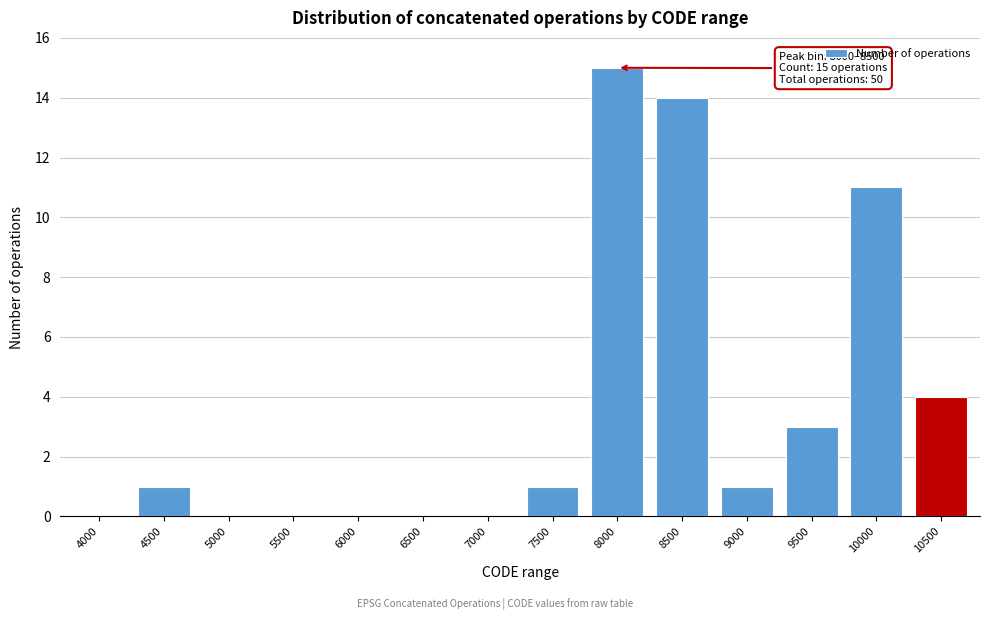

Reading left to right, what are all the values shown in this chart?

4000=0	4500=1	5000=0	5500=0	6000=0	6500=0	7000=0	7500=1	8000=15	8500=14	9000=1	9500=3	10000=11	10500=4